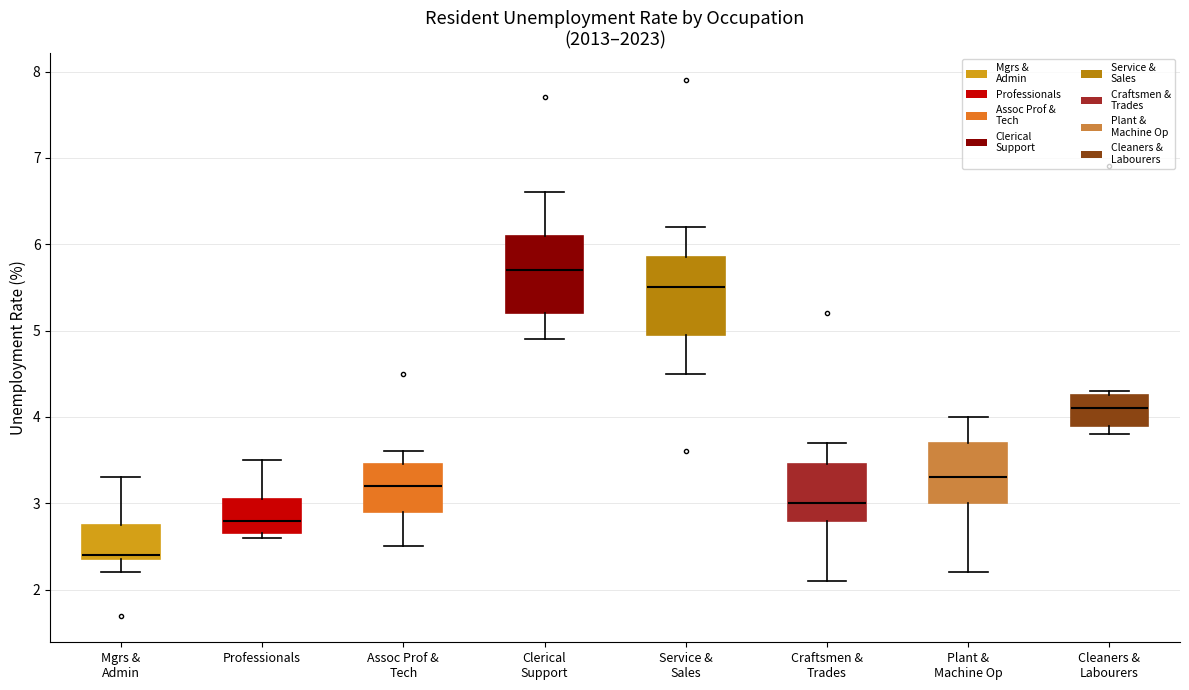

Where does the median line of the box for Assoc Prof & Tech sit on the y-axis? The values are not printed on the chart, so give them approximately, as read against the axis.

3.2